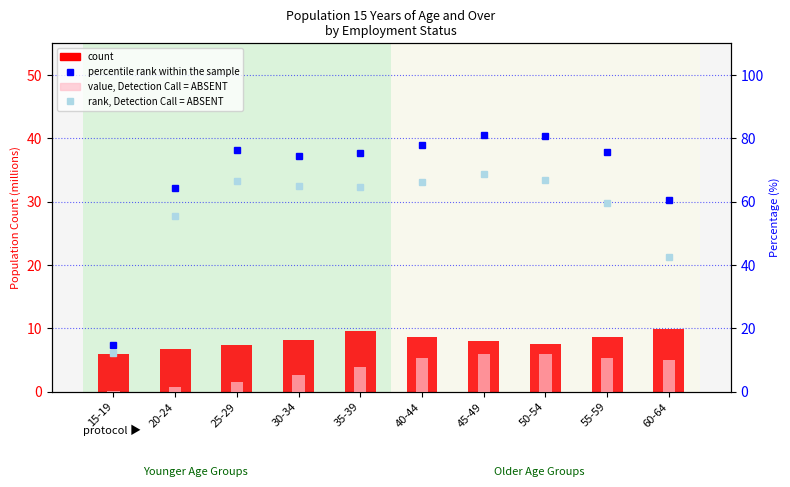

The value of value, Detection Call = ABSENT at 20-24 is 1.6. True or false?

True